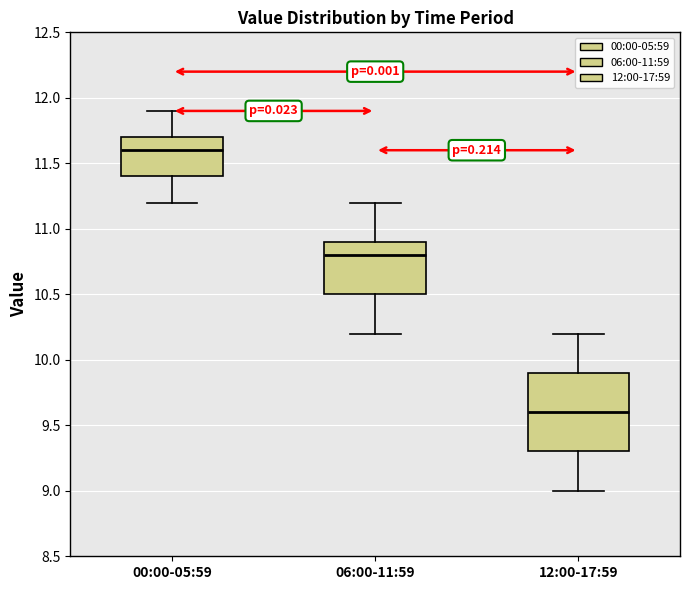

Comparing the boxes themselves (not the whiskers), which one is the tallest?

12:00-17:59